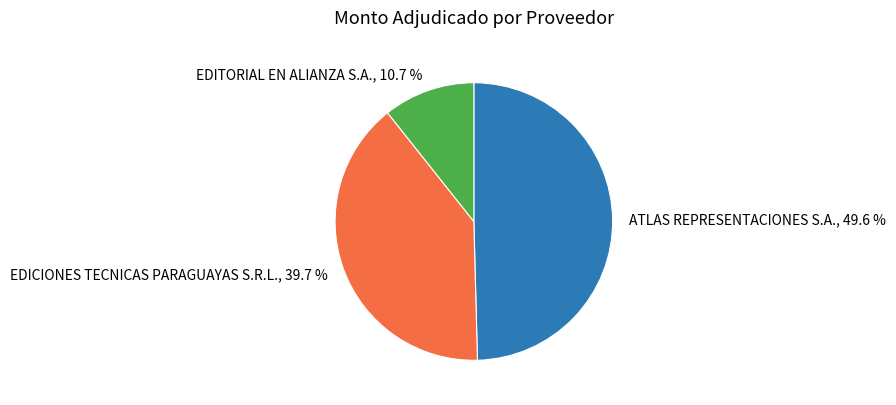

Do EDITORIAL EN ALIANZA S.A. and EDICIONES TECNICAS PARAGUAYAS S.R.L. together represent more than half of the pie?

Yes